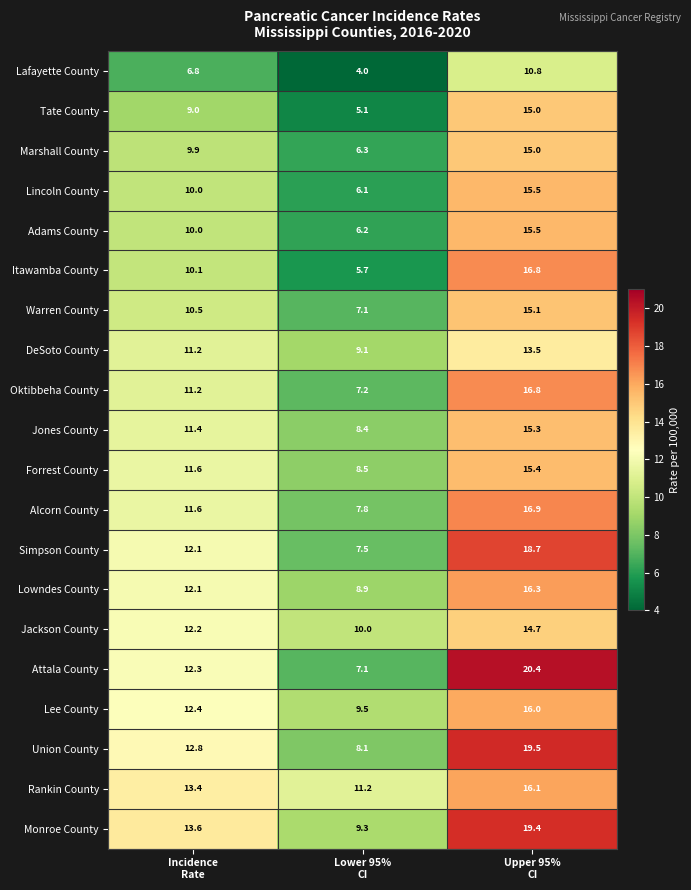

What is the difference between the highest and lowest values at Lower 95%
CI?

7.2